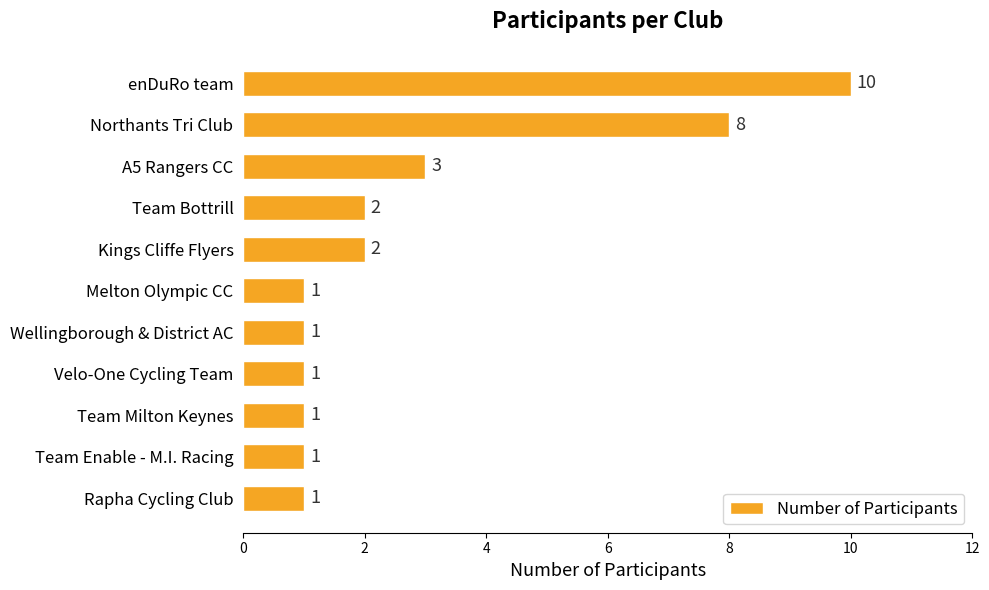

The value at A5 Rangers CC is 4. True or false?

False